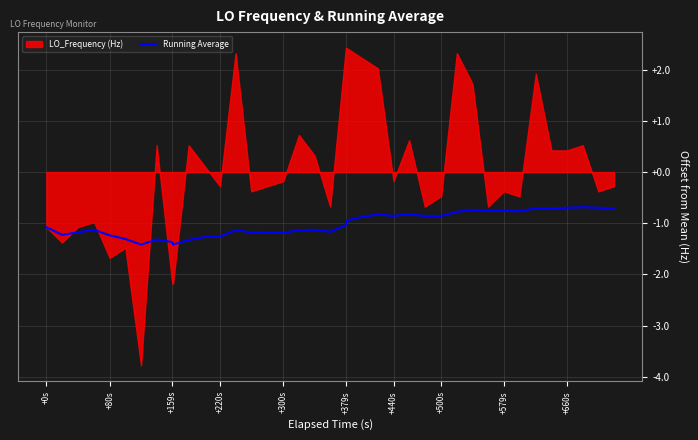

The value of Running Average at +440s is -0.9. True or false?

True